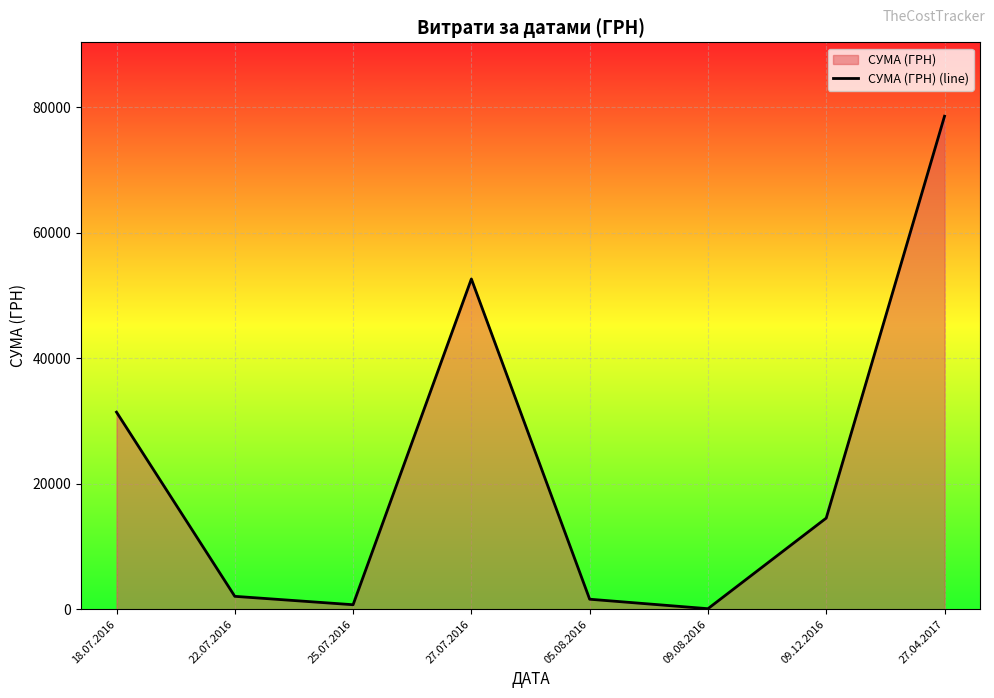

Rank the categories by value from lowest to highest.

09.08.2016, 25.07.2016, 05.08.2016, 22.07.2016, 09.12.2016, 18.07.2016, 27.07.2016, 27.04.2017